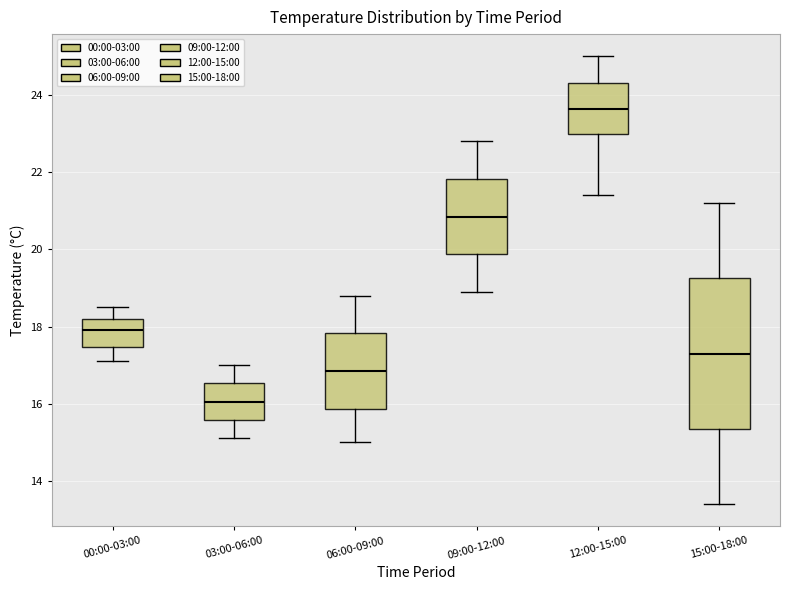

Where does the lower whisker of the box for 12:00-15:00 end on the y-axis? The values are not printed on the chart, so give them approximately, as read against the axis.

21.4